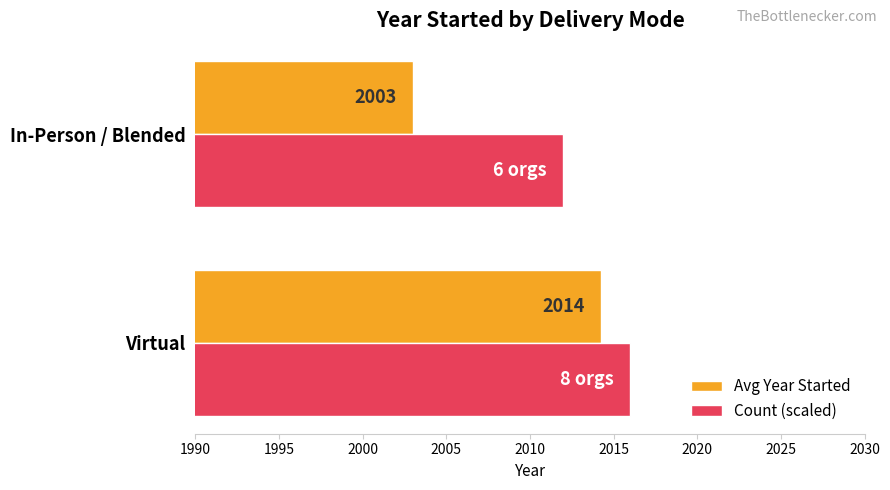

Which series has the widest spread of values?

Avg Year Started